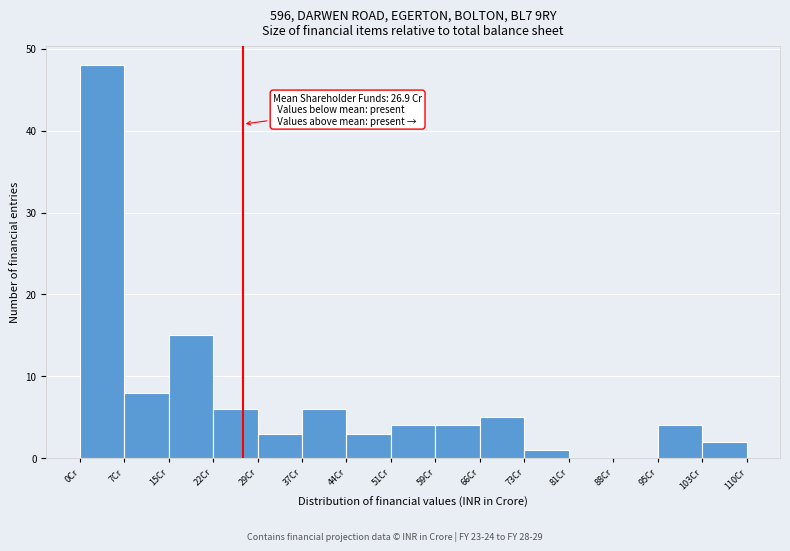

Over which range of the x-axis is the bar tallest?

0 to 7